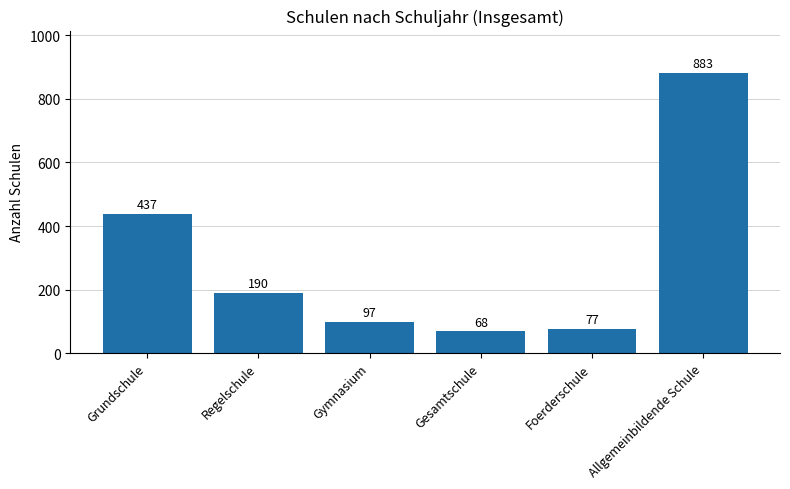

What is the label of the 1st bar from the left?

Grundschule